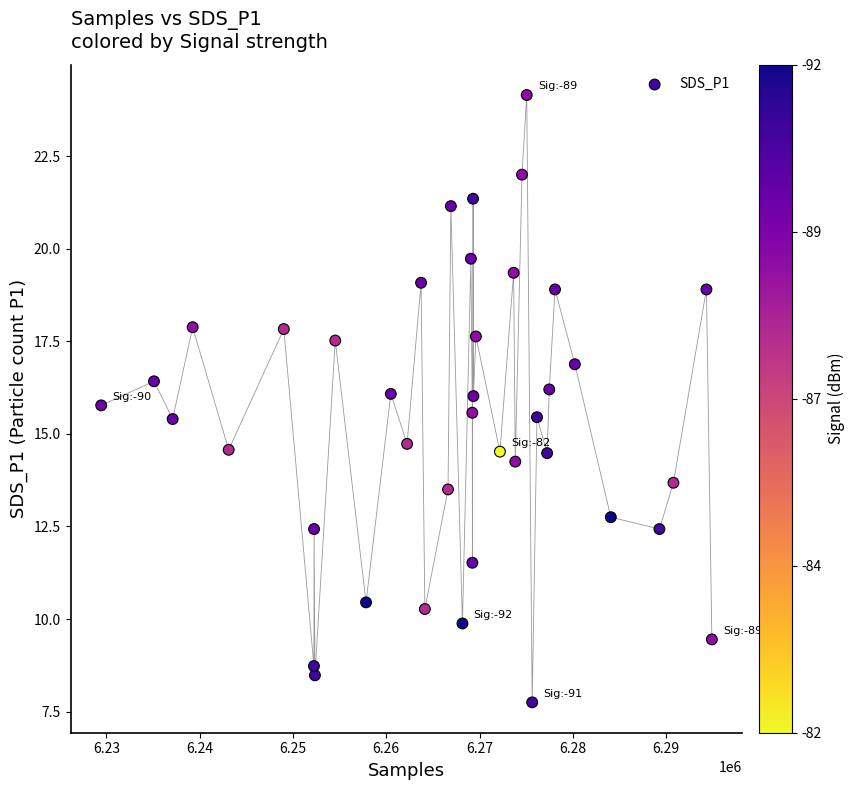

What is the range of X values (max minus min)?

65457.0